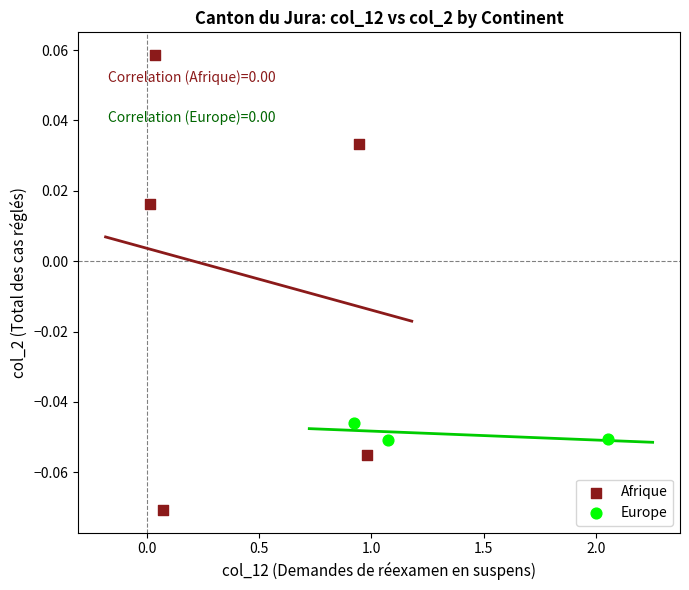

Which series contains the lowest Y value?

Afrique